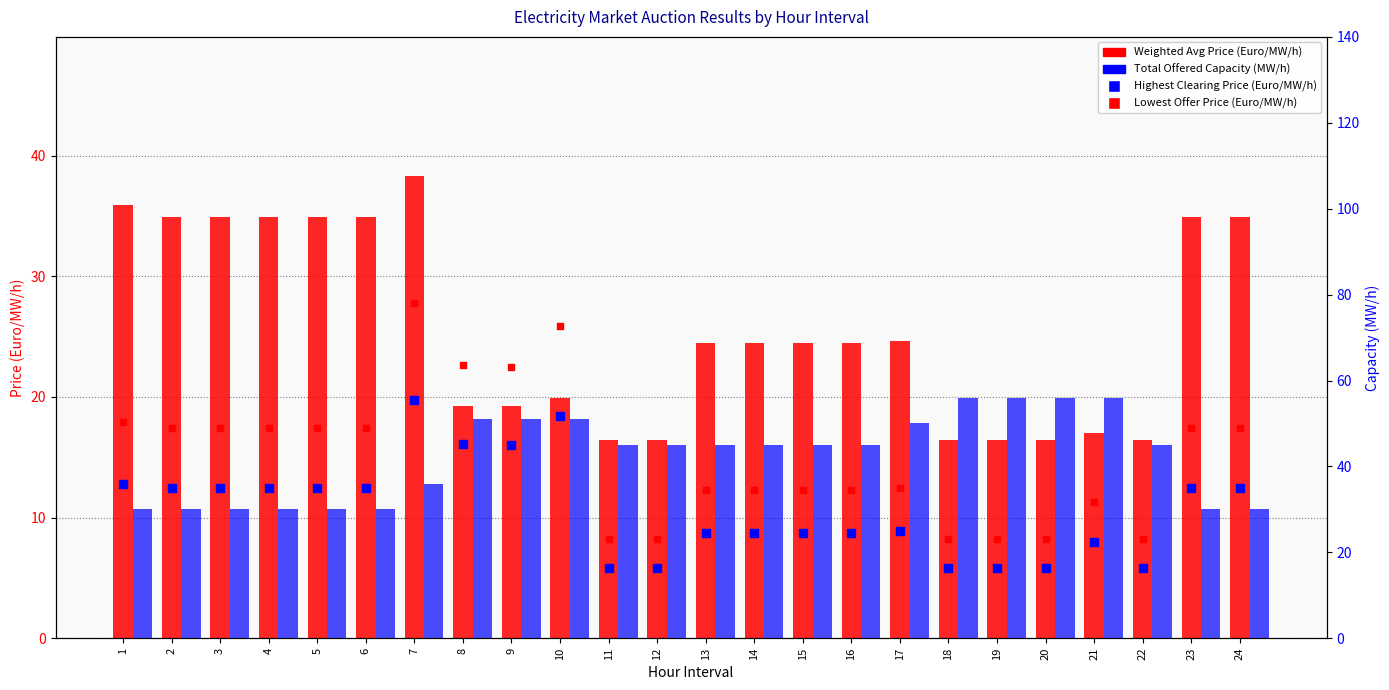

Which series contains the lowest Y value?

Lowest Offer Price scaled